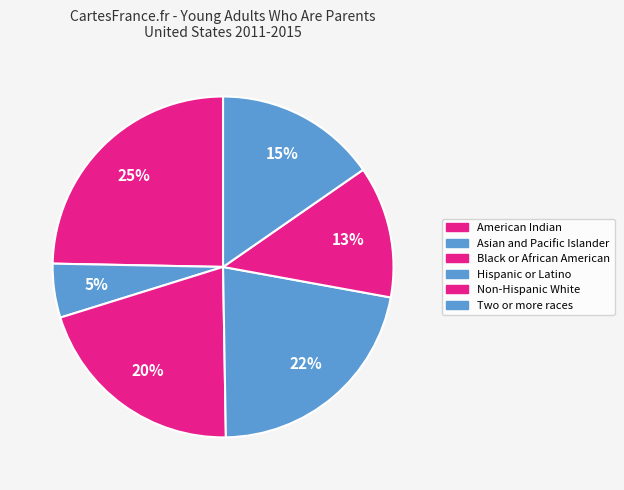

How many segments does this pie chart have?

6